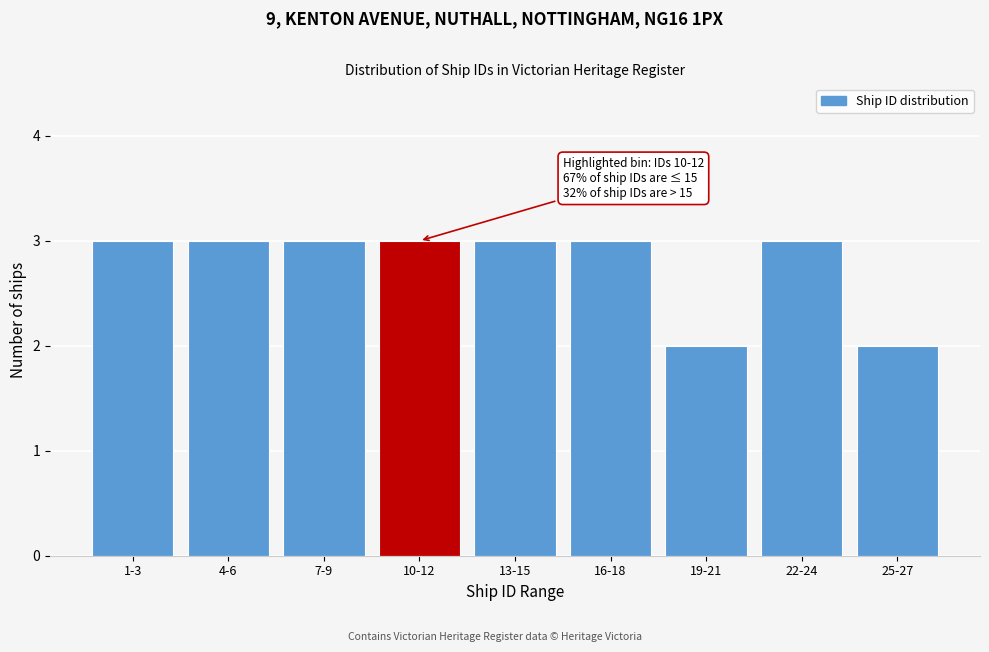

Reading left to right, list all the values displayed in this chart.

3	3	3	3	3	3	2	3	2